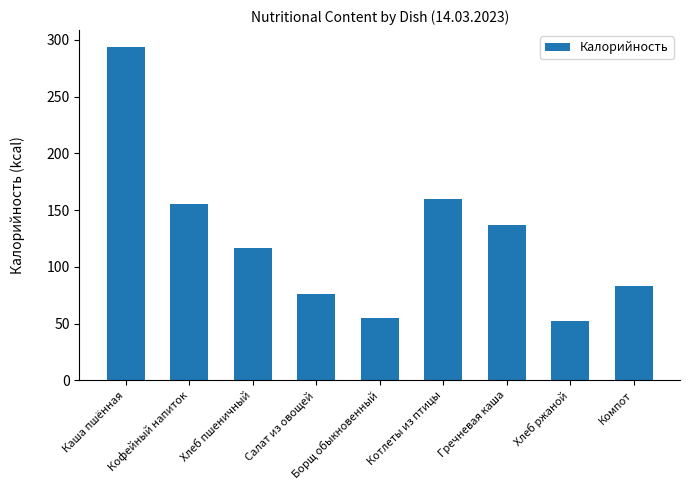

Reading left to right, what are all the values shown in this chart?

Каша пшённая=294.0	Кофейный напиток=155.2	Хлеб пшеничный=116.9	Салат из овощей=76.4	Борщ обыкновенный=55.3	Котлеты из птицы=160.0	Гречневая каша=137.0	Хлеб ржаной=52.2	Компот=83.0